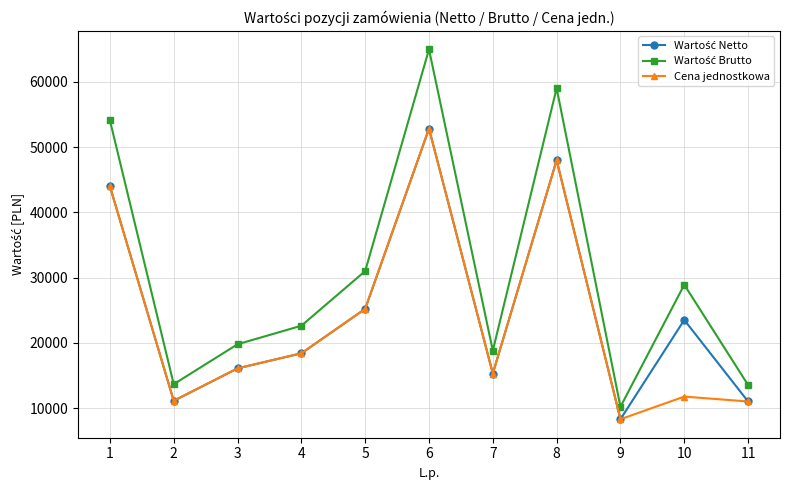

How many series are shown in this chart?

3